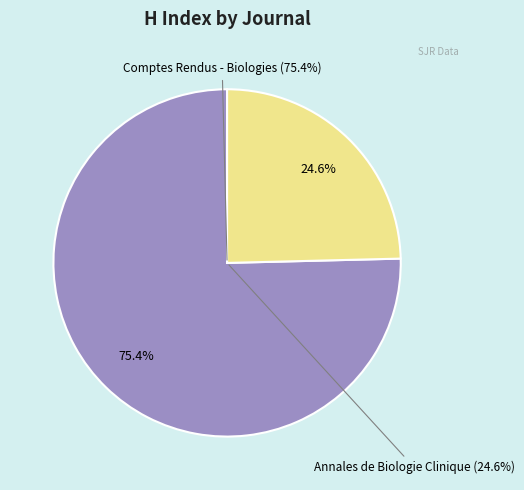

Which category has the biggest portion of the pie?

Comptes Rendus - Biologies